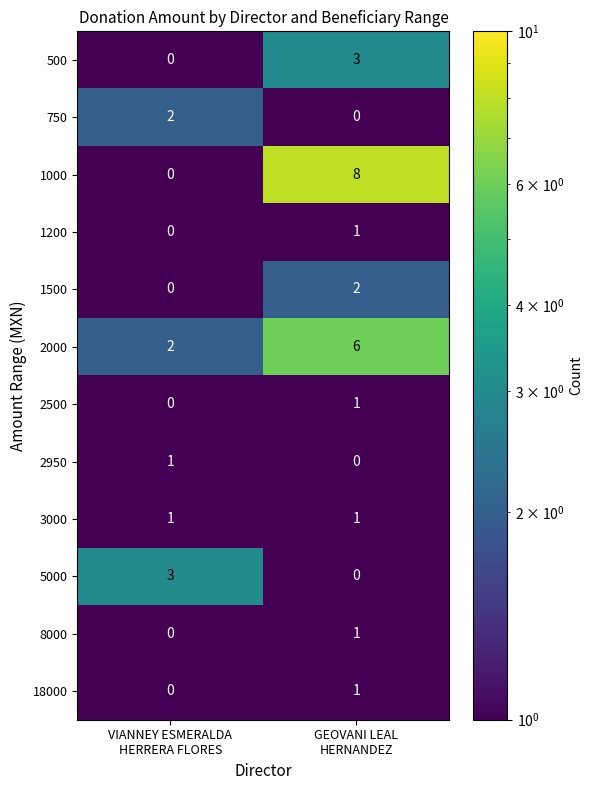

At which category is the sum across all series the highest?

GEOVANI LEAL
HERNANDEZ